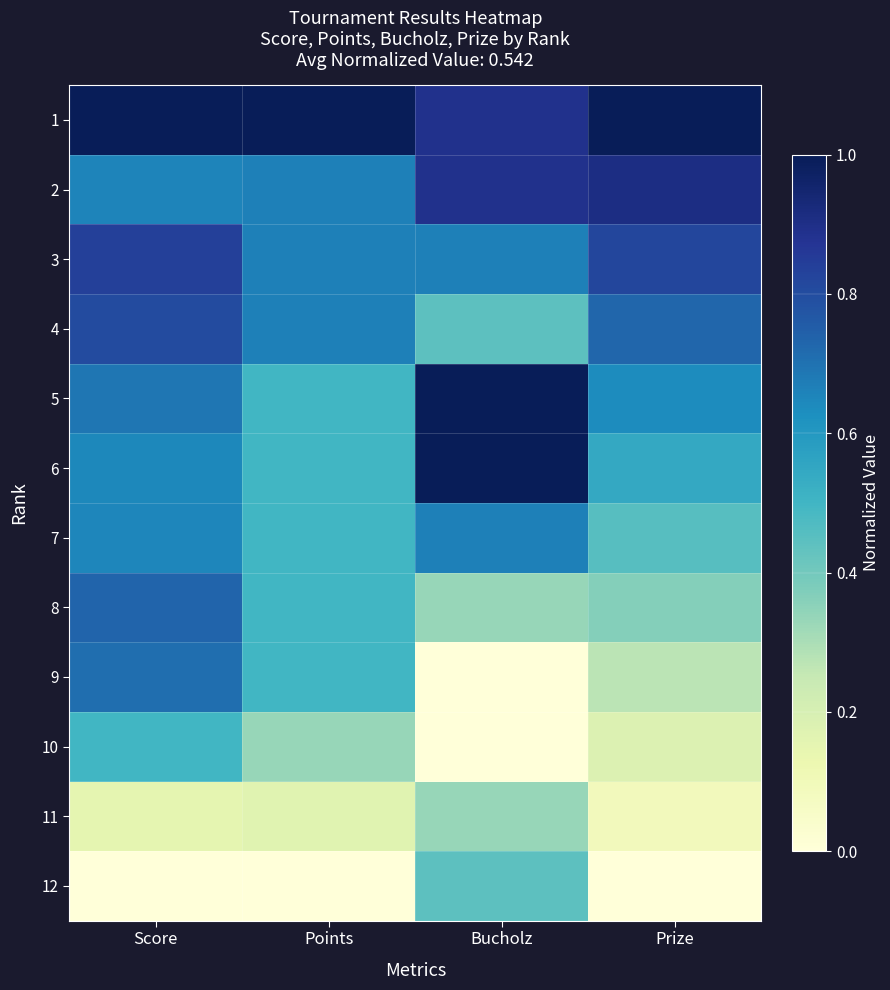

Reading left to right, what are all the values shown in this chart?

1: Score=1.0	Points=1.0	Bucholz=0.9	Prize=1.0
2: Score=0.7	Points=0.7	Bucholz=0.9	Prize=0.9
3: Score=0.8	Points=0.7	Bucholz=0.7	Prize=0.8
4: Score=0.8	Points=0.7	Bucholz=0.4	Prize=0.7
5: Score=0.7	Points=0.5	Bucholz=1.0	Prize=0.6
6: Score=0.6	Points=0.5	Bucholz=1.0	Prize=0.5
7: Score=0.7	Points=0.5	Bucholz=0.7	Prize=0.5
8: Score=0.7	Points=0.5	Bucholz=0.3	Prize=0.4
9: Score=0.7	Points=0.5	Bucholz=0.0	Prize=0.3
10: Score=0.5	Points=0.3	Bucholz=0.0	Prize=0.2
11: Score=0.2	Points=0.2	Bucholz=0.3	Prize=0.1
12: Score=0.0	Points=0.0	Bucholz=0.4	Prize=0.0